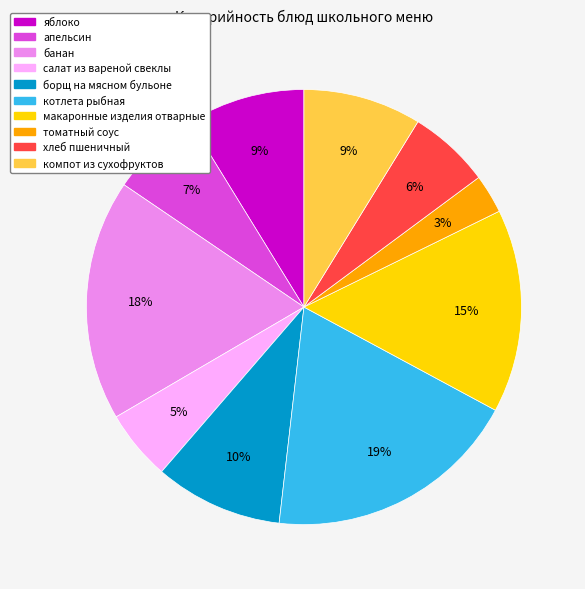

Which has a higher value, макаронные изделия отварные or хлеб пшеничный?

макаронные изделия отварные